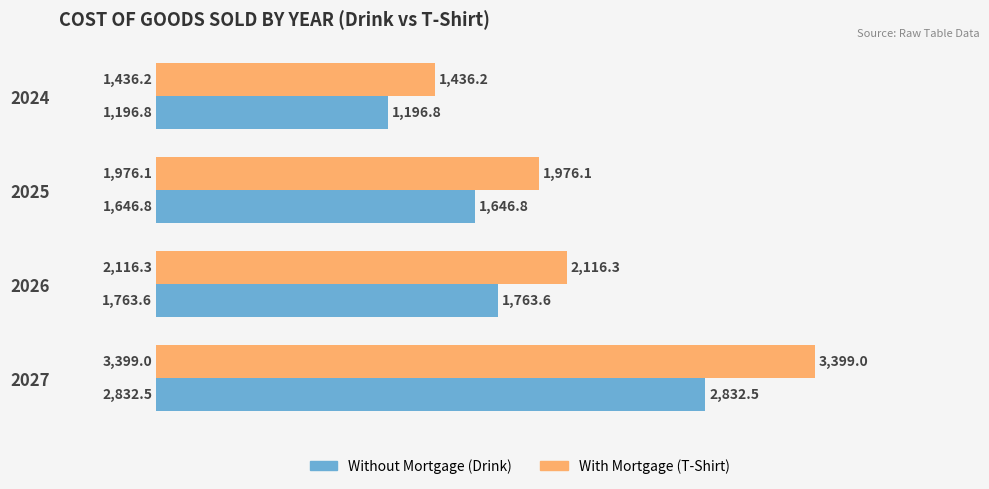

What is the total value across all series at 2025?

3622.9